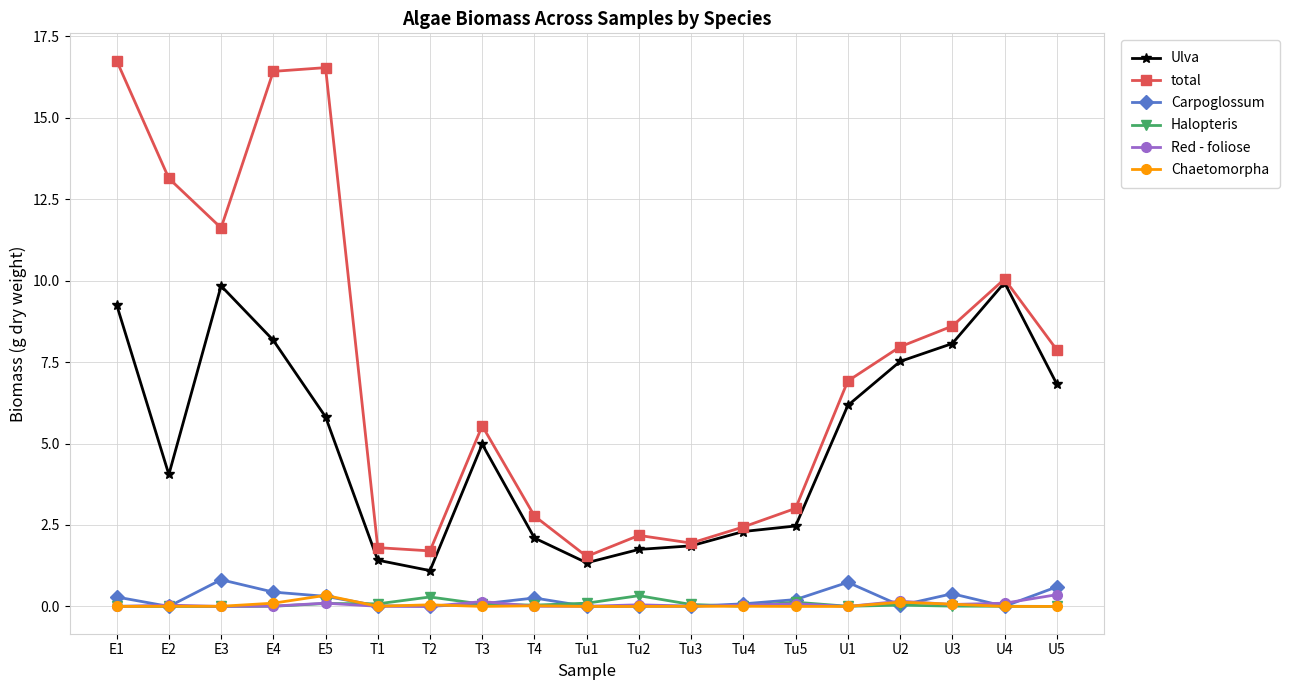

True or false: Red - foliose and total intersect in this chart.

False